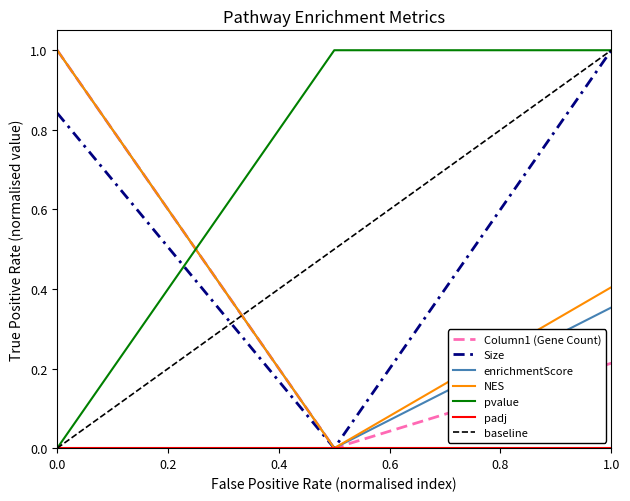

Does the chart display data point markers on the line(s)?

No